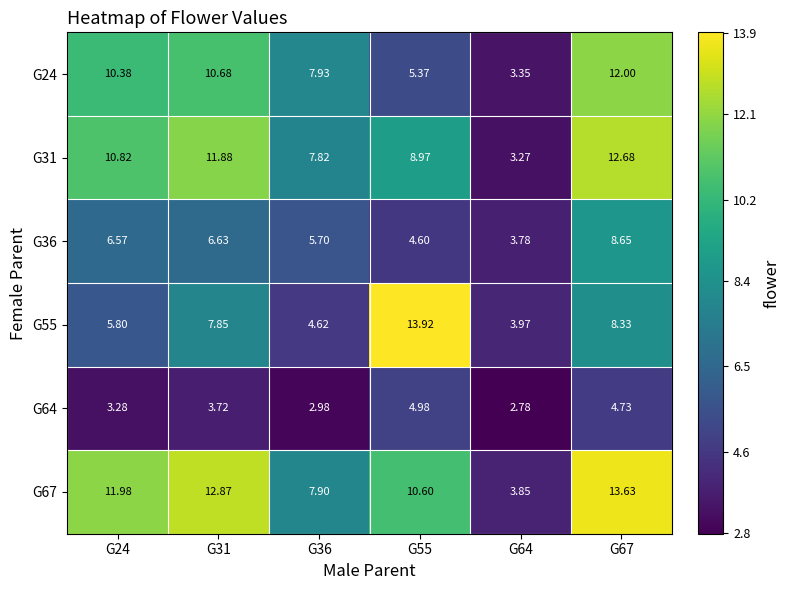

At which category is the sum across all series the highest?

G67